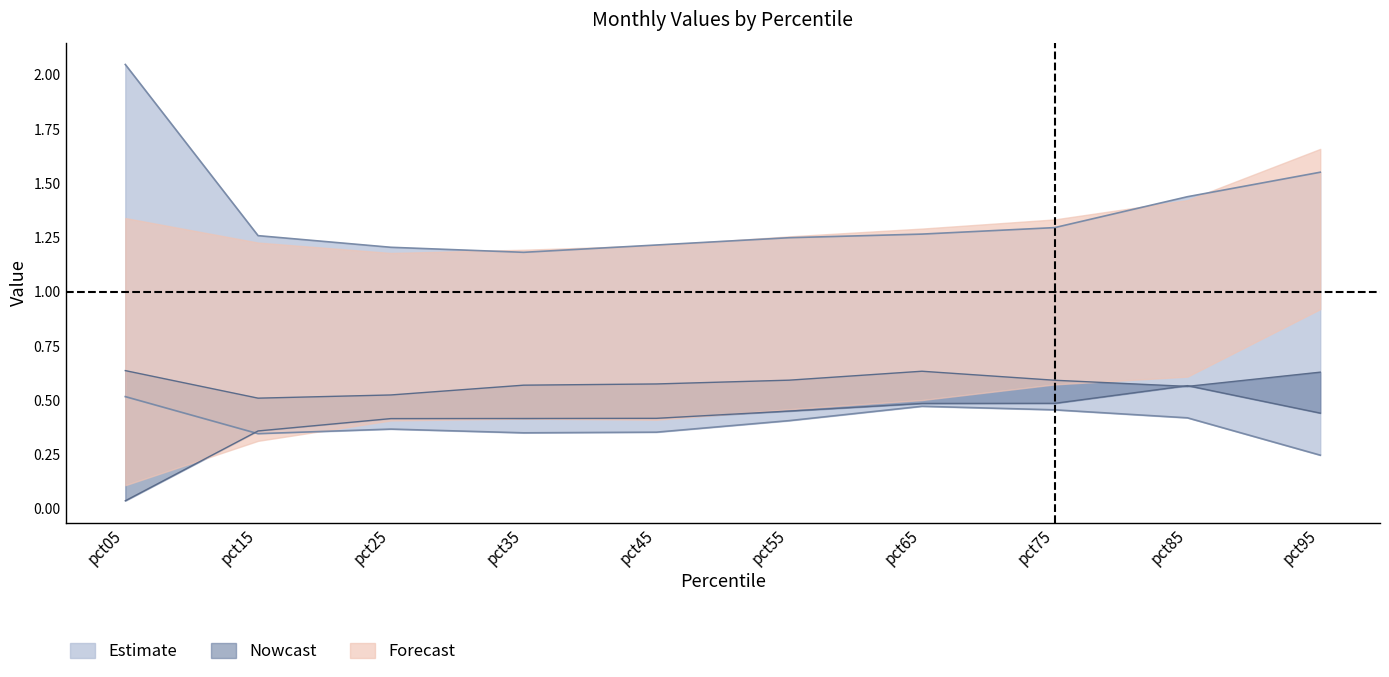

What is the total value across all series at pct65?

2.9